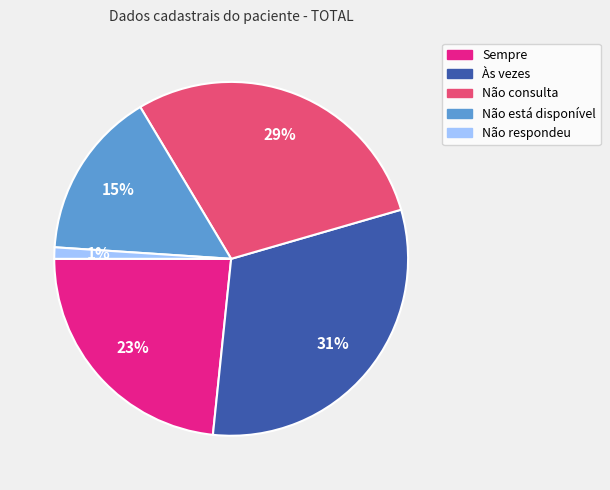

How many segments does this pie chart have?

5